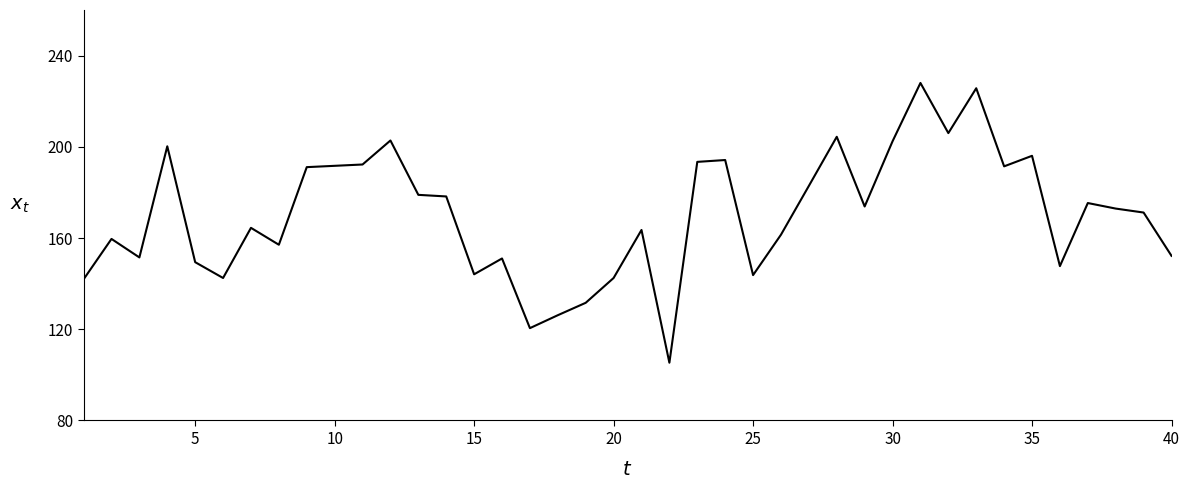

What is the greatest value displayed?

228.0